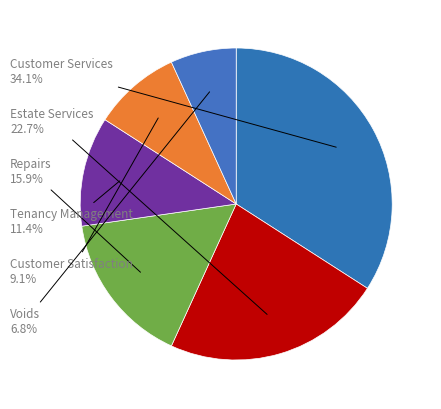

To the nearest percent, what is the average slice percentage?

17%